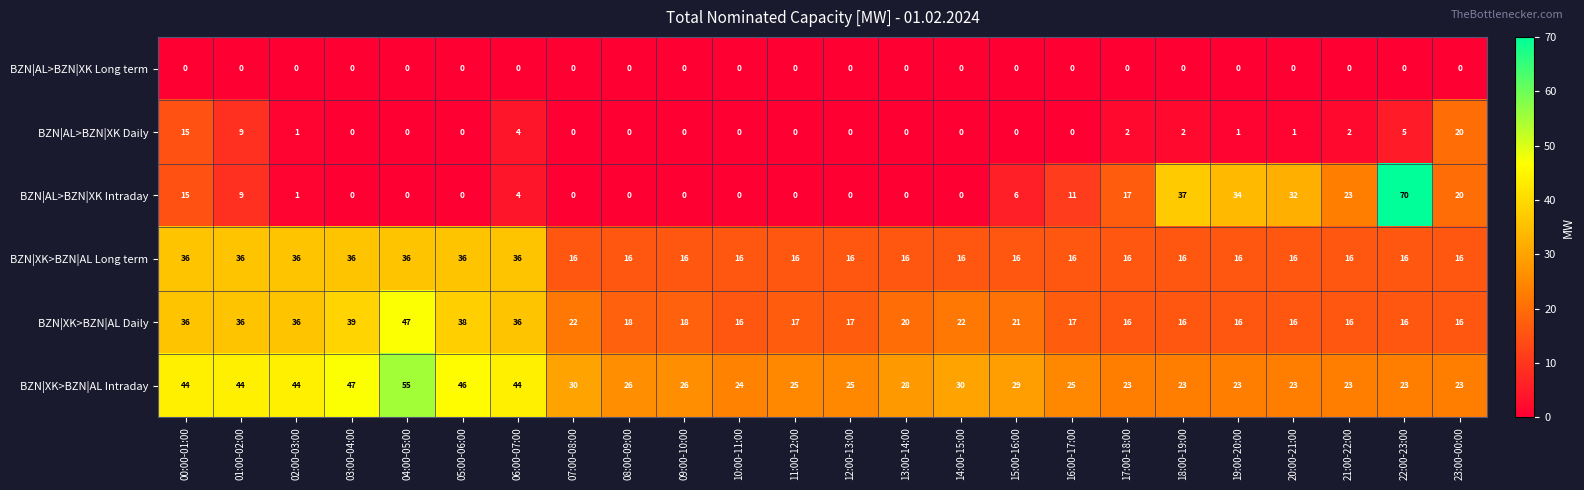

At how many categories does at least one series exceed 5?

24